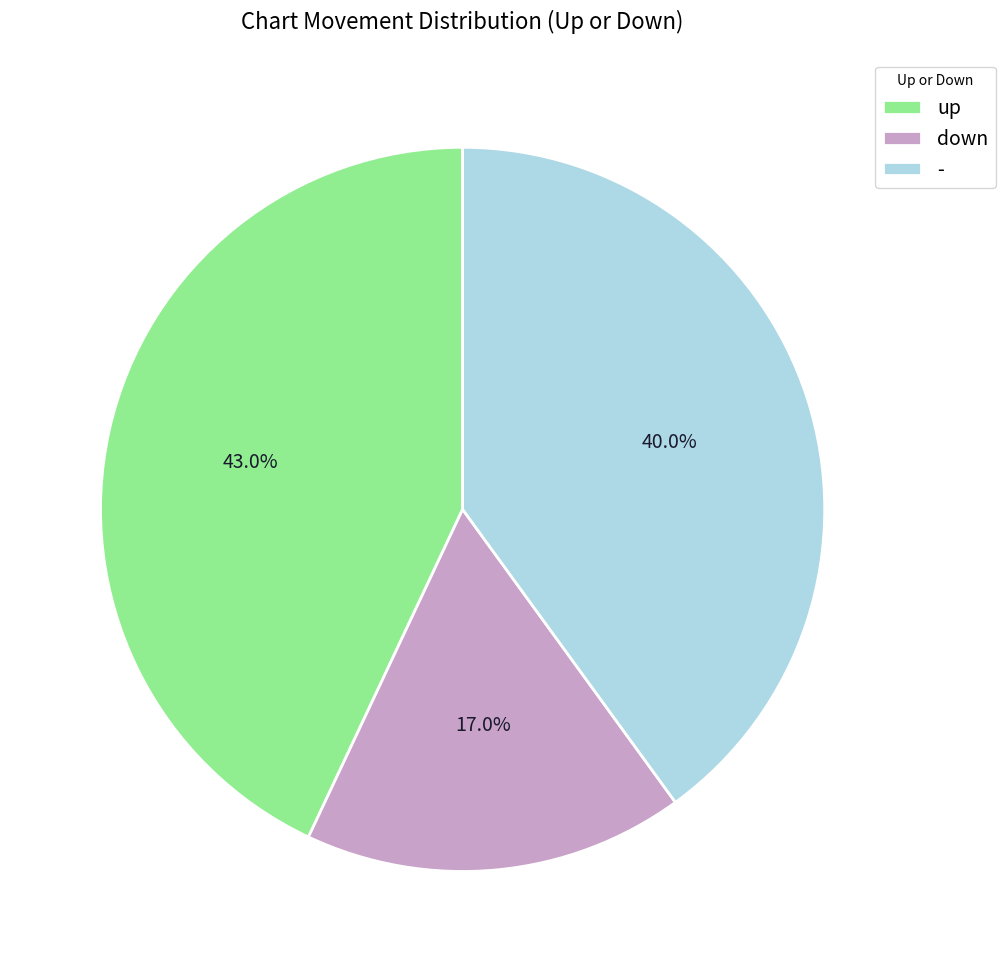

Between up and -, which is larger?

up